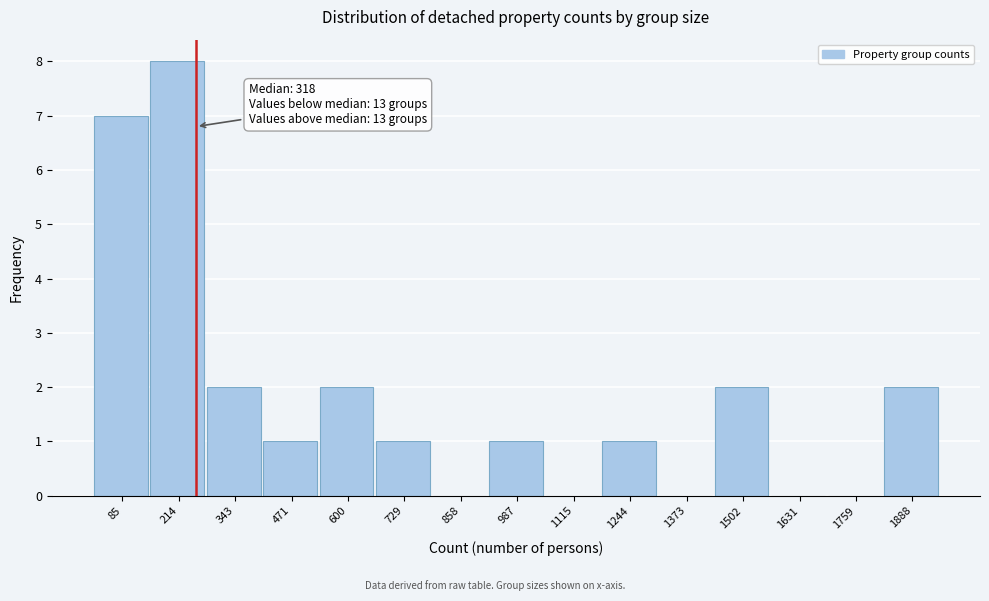

Reading right to left, list all the values displayed in this chart.

1888=2	1759=0	1631=0	1502=2	1373=0	1244=1	1115=0	987=1	858=0	729=1	600=2	471=1	343=2	214=8	85=7